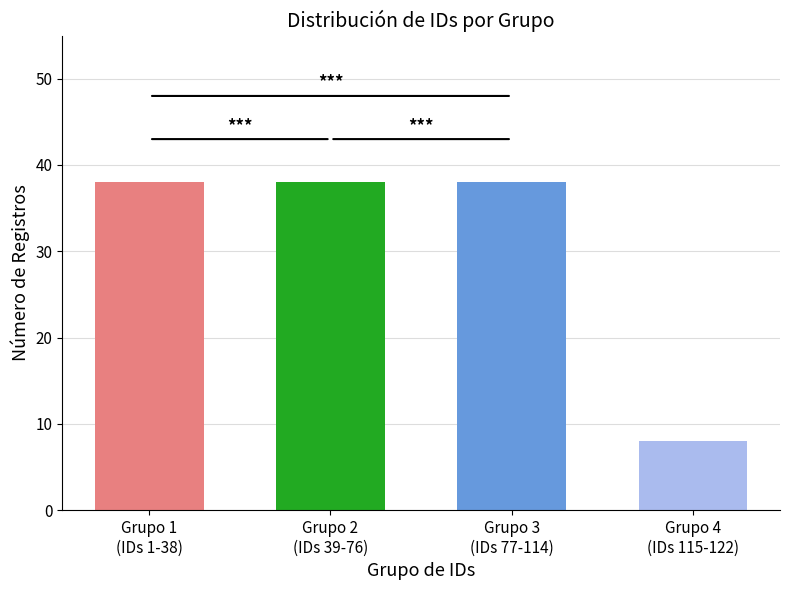

What is the difference between the maximum and minimum values?

30